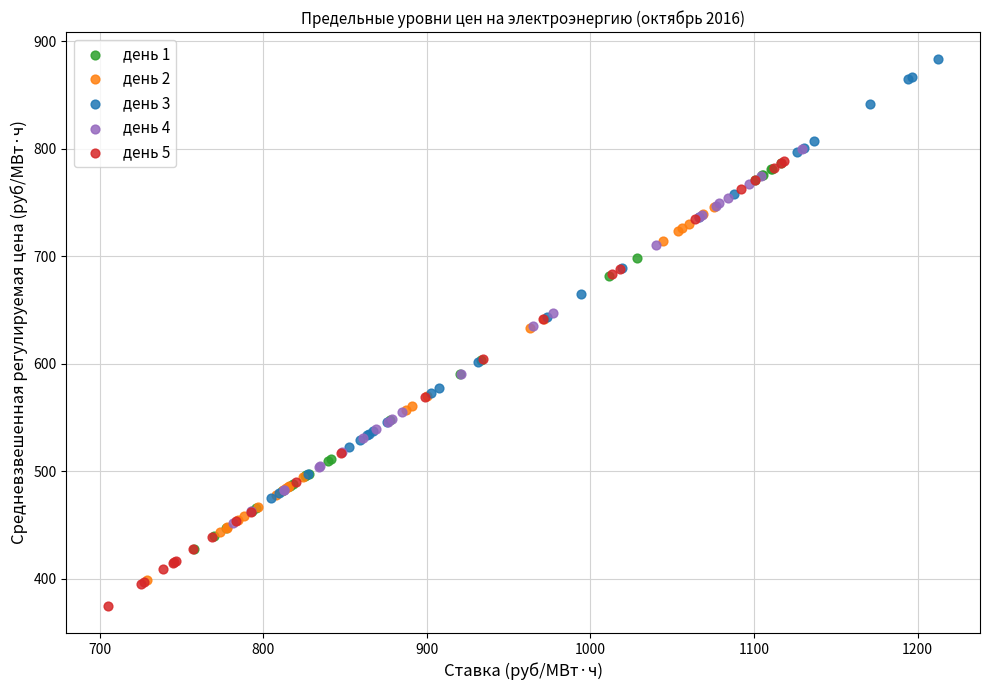

Which series reaches the minimum Y coordinate?

день 5